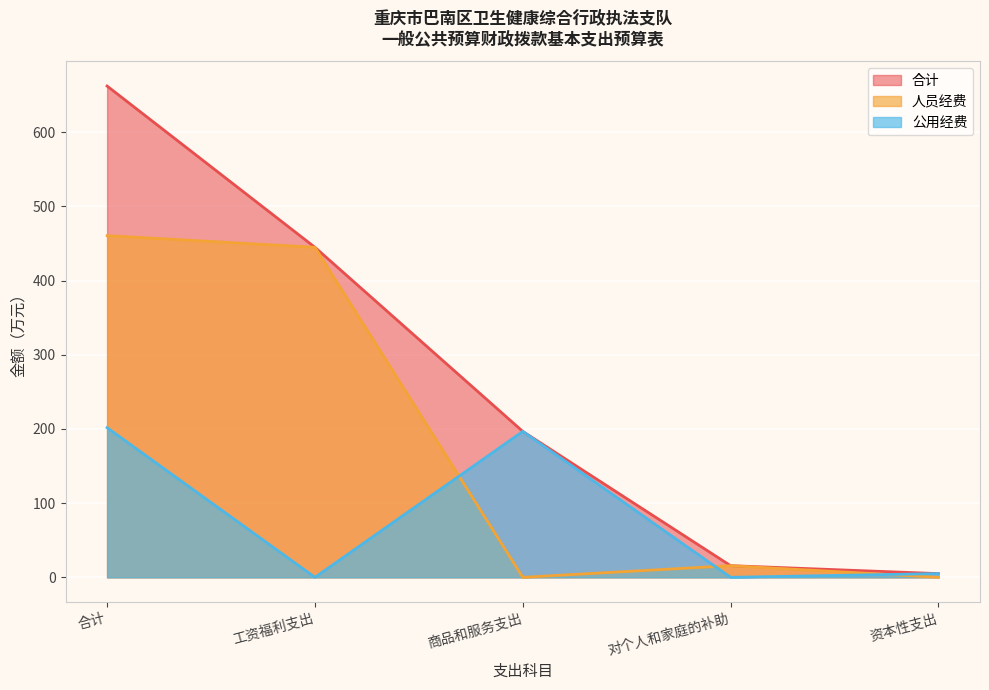

True or false: 公用经费 has a value of 7.4 at 资本性支出.

False